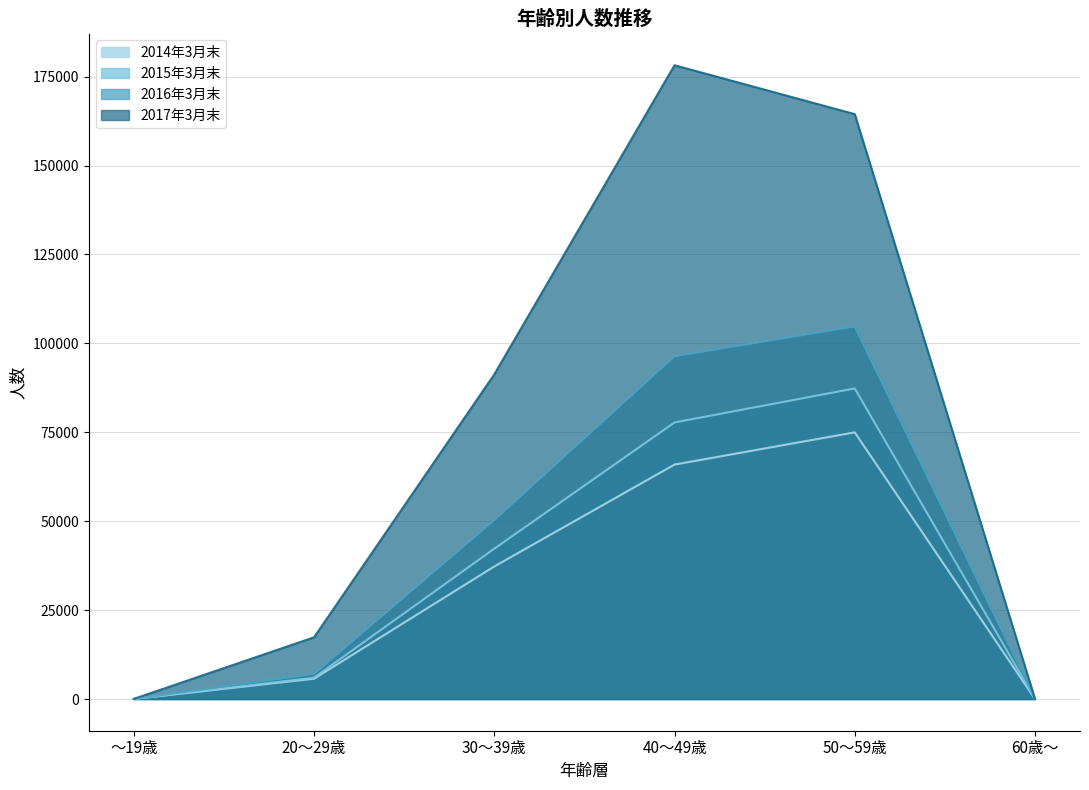

Does the chart display data point markers on the line(s)?

No